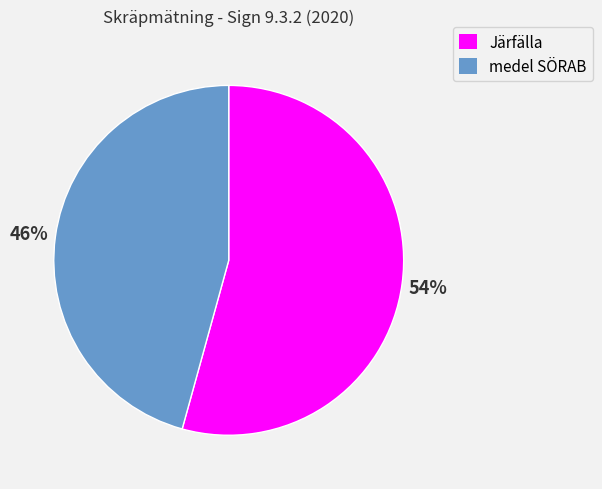

Is there a majority slice in this chart?

Yes